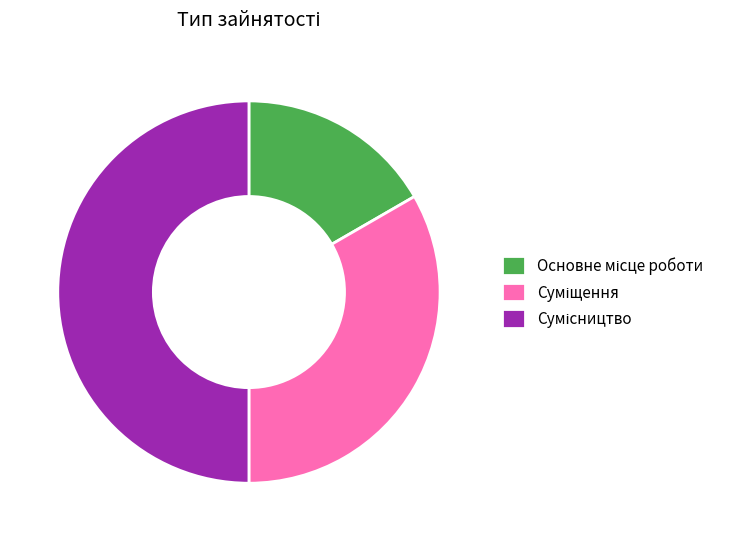

How many slices are in this pie chart?

3